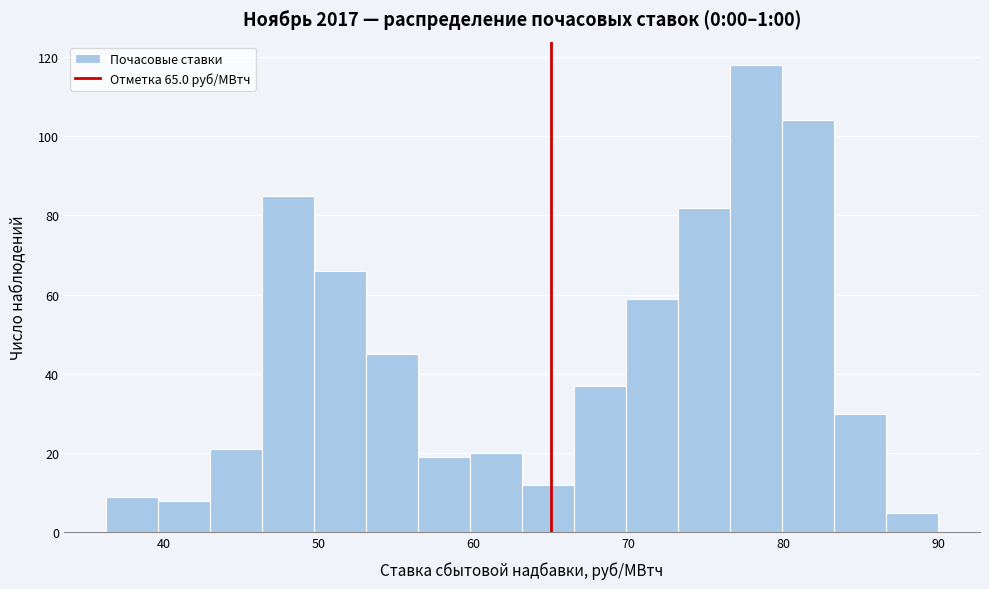

Read against the x-axis, roughly where is the centre of the tallest bar?

78